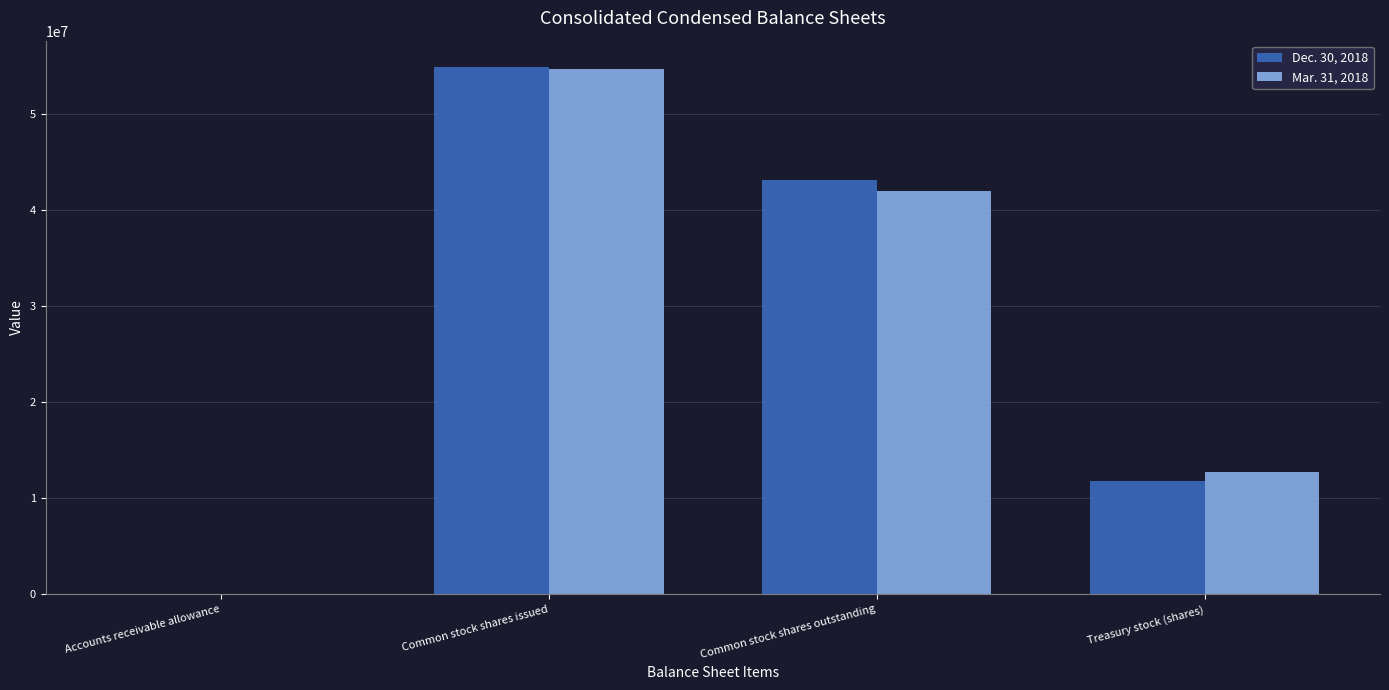

True or false: Mar. 31, 2018 has a value of 41915000 at Common stock shares outstanding.

True